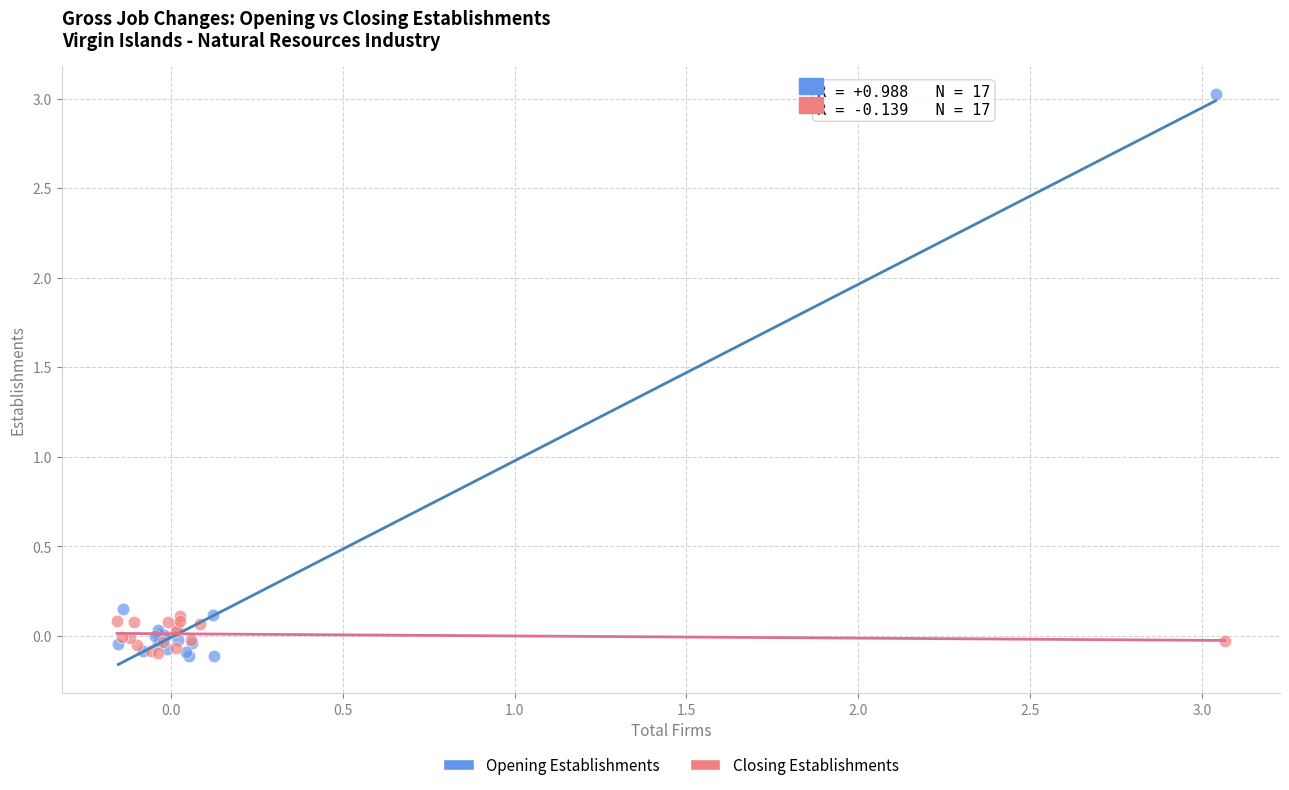

Which series has the widest spread of Y values?

Opening Establishments